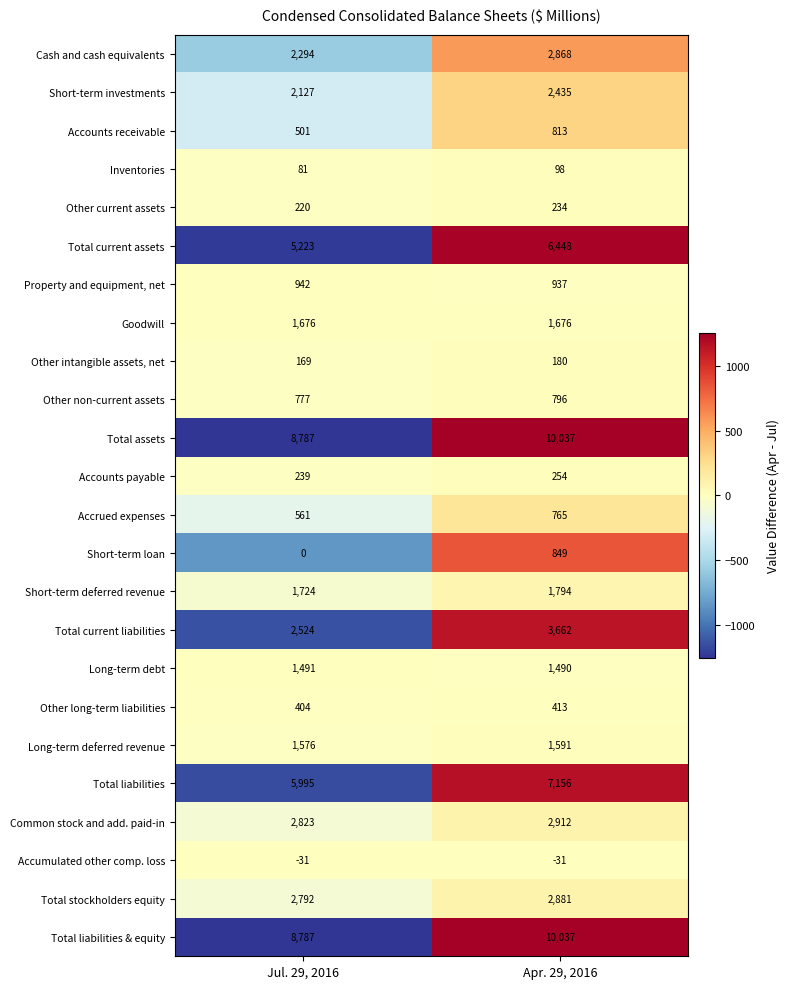

At which category is the sum across all series the highest?

Apr. 29, 2016